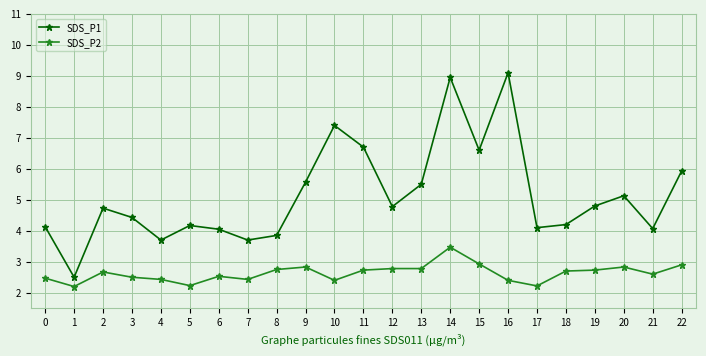

What is the sum of the SDS_P2 values at 18 and 0?

5.2